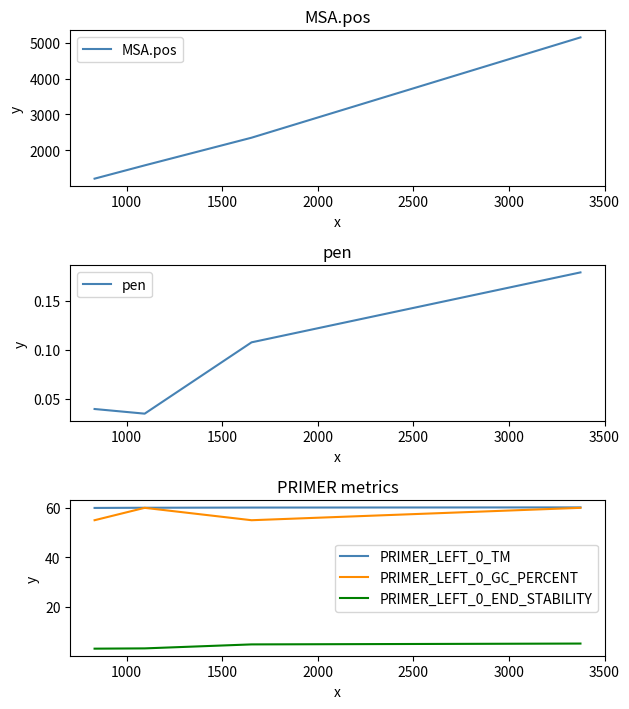

True or false: PRIMER_LEFT_0_TM and PRIMER_LEFT_0_GC_PERCENT cross at least once.

False